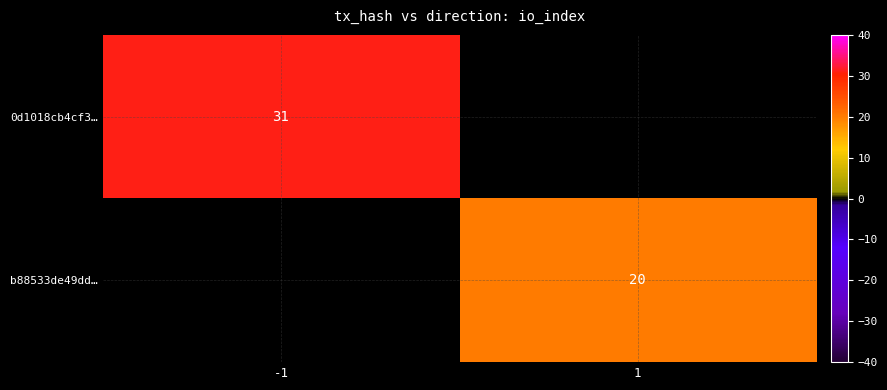

At which category does the chart reach its minimum across all series?

1